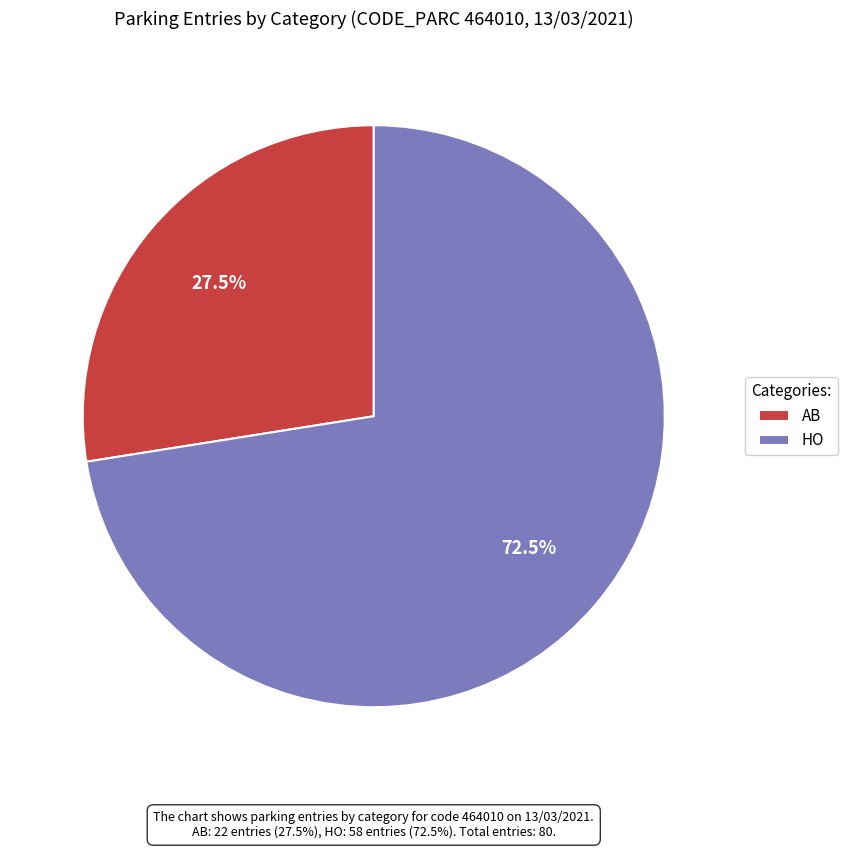

What portion of the pie excludes AB?

72.5%